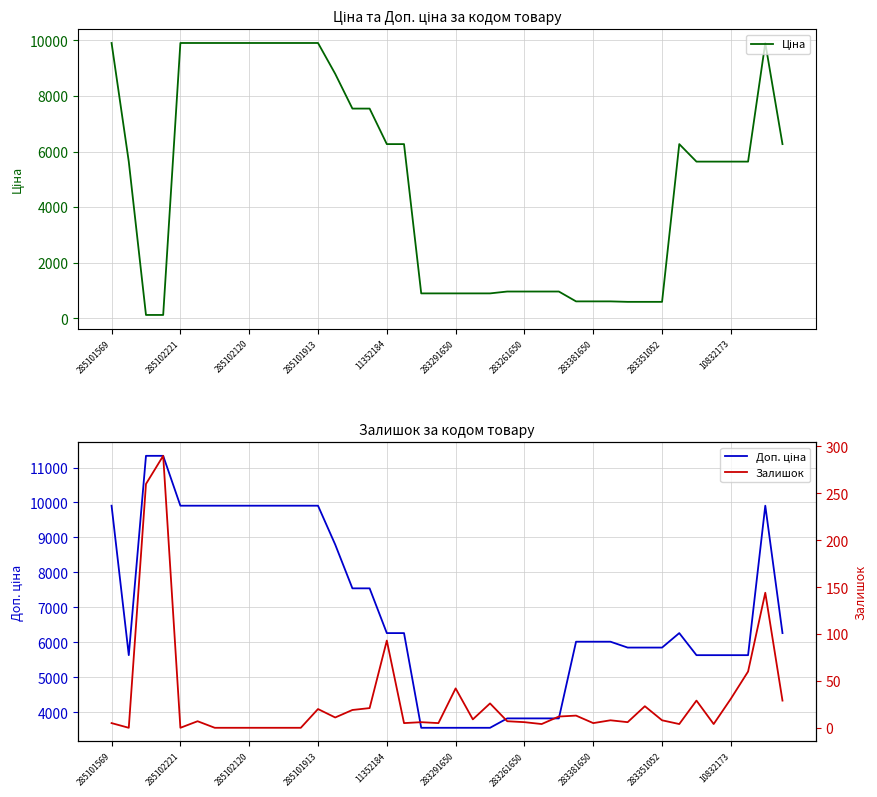

Is it true that Доп. ціна equals 6266.7 at 17?

True